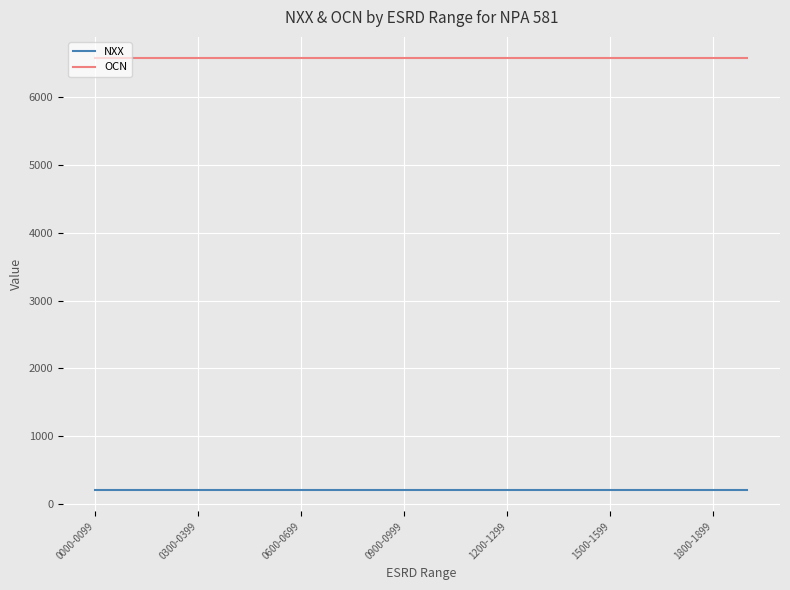

Which series has the largest total across all categories?

OCN